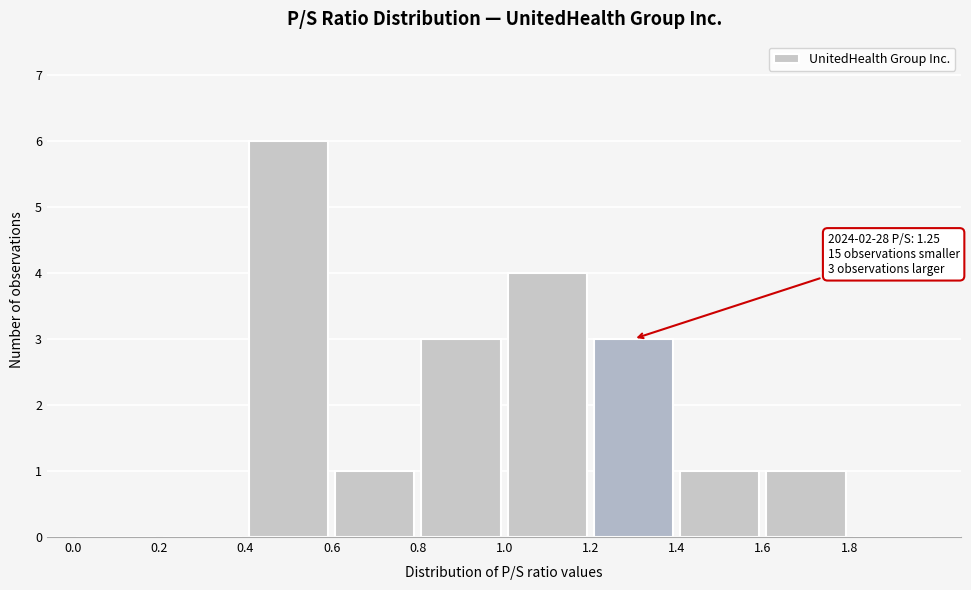

Which range on the x-axis has the tallest bar?

0.4 to 0.6